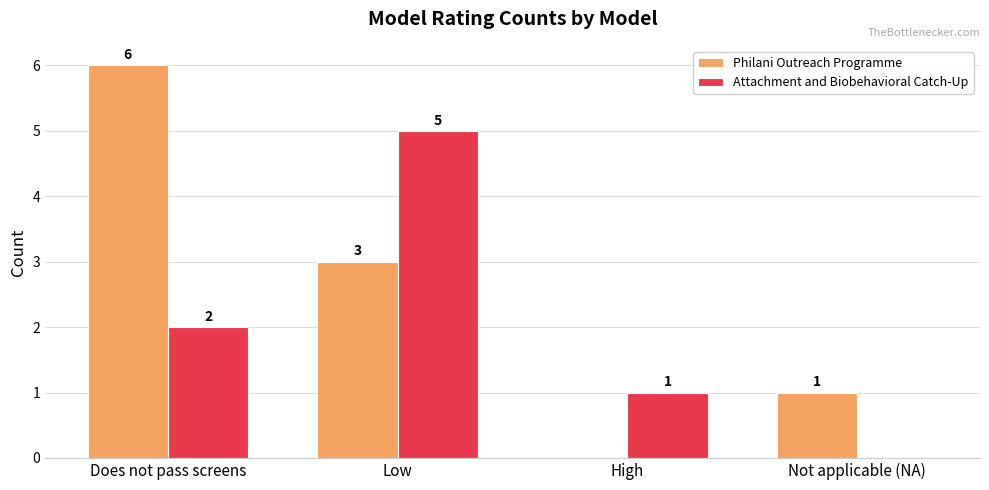

Is it true that Philani Outreach Programme equals 4 at High?

False